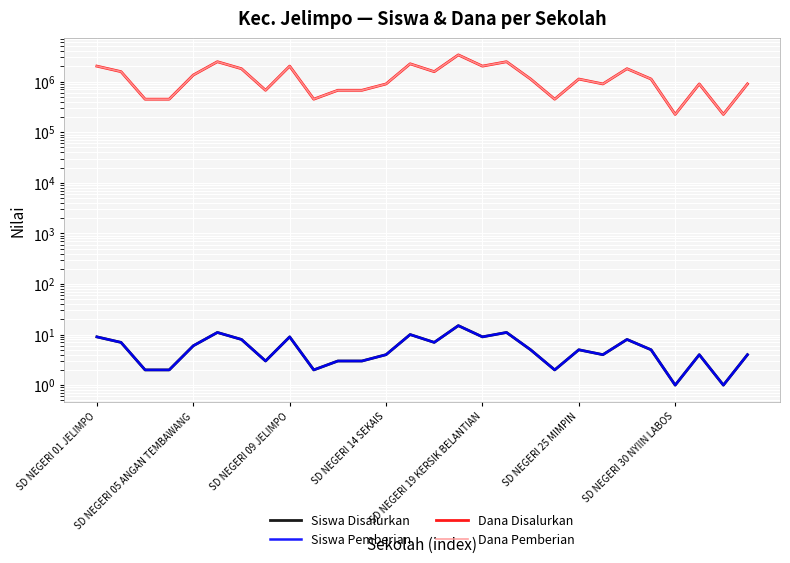

List the series in order of their peak value, highest first.

Dana Disalurkan, Dana Pemberian, Siswa Disalurkan, Siswa Pemberian